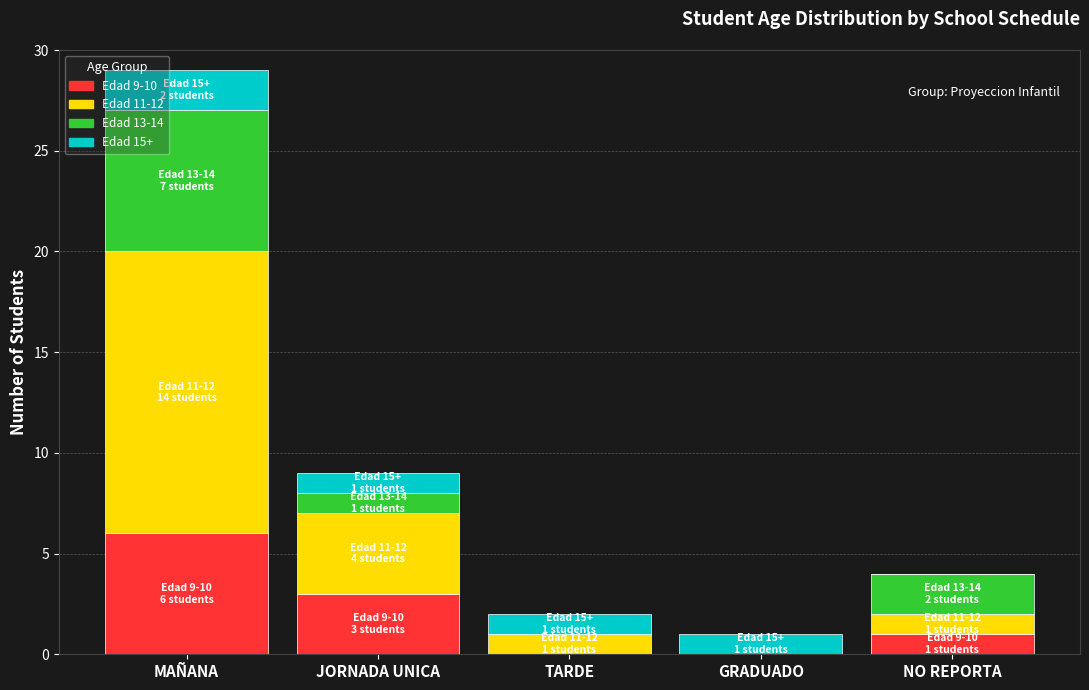

At which label does Edad 9-10 reach its peak?

MAÑANA